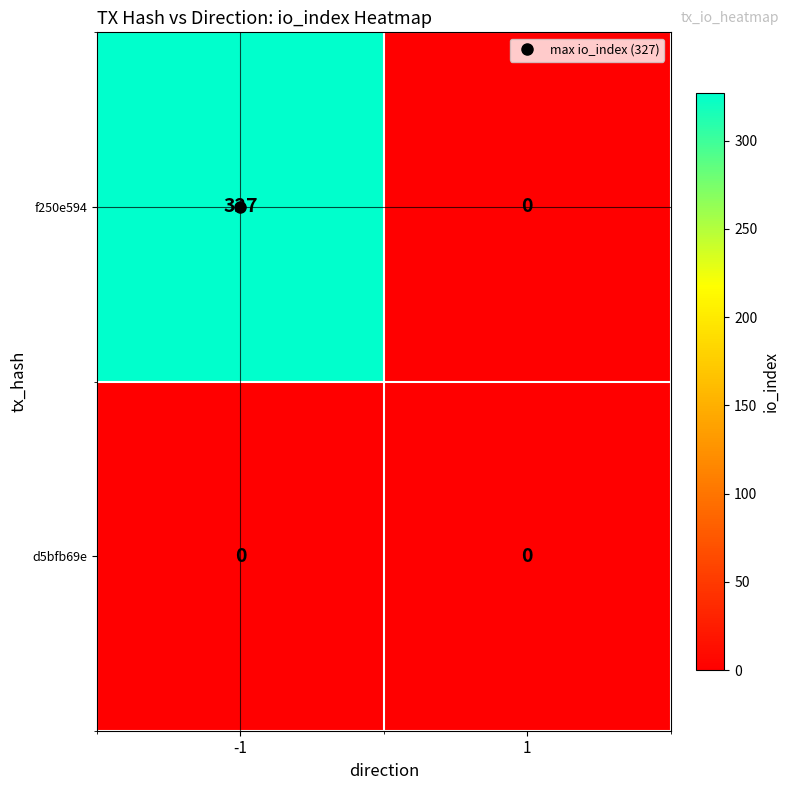

Between -1 and 1, which series saw the biggest shift?

f250e594